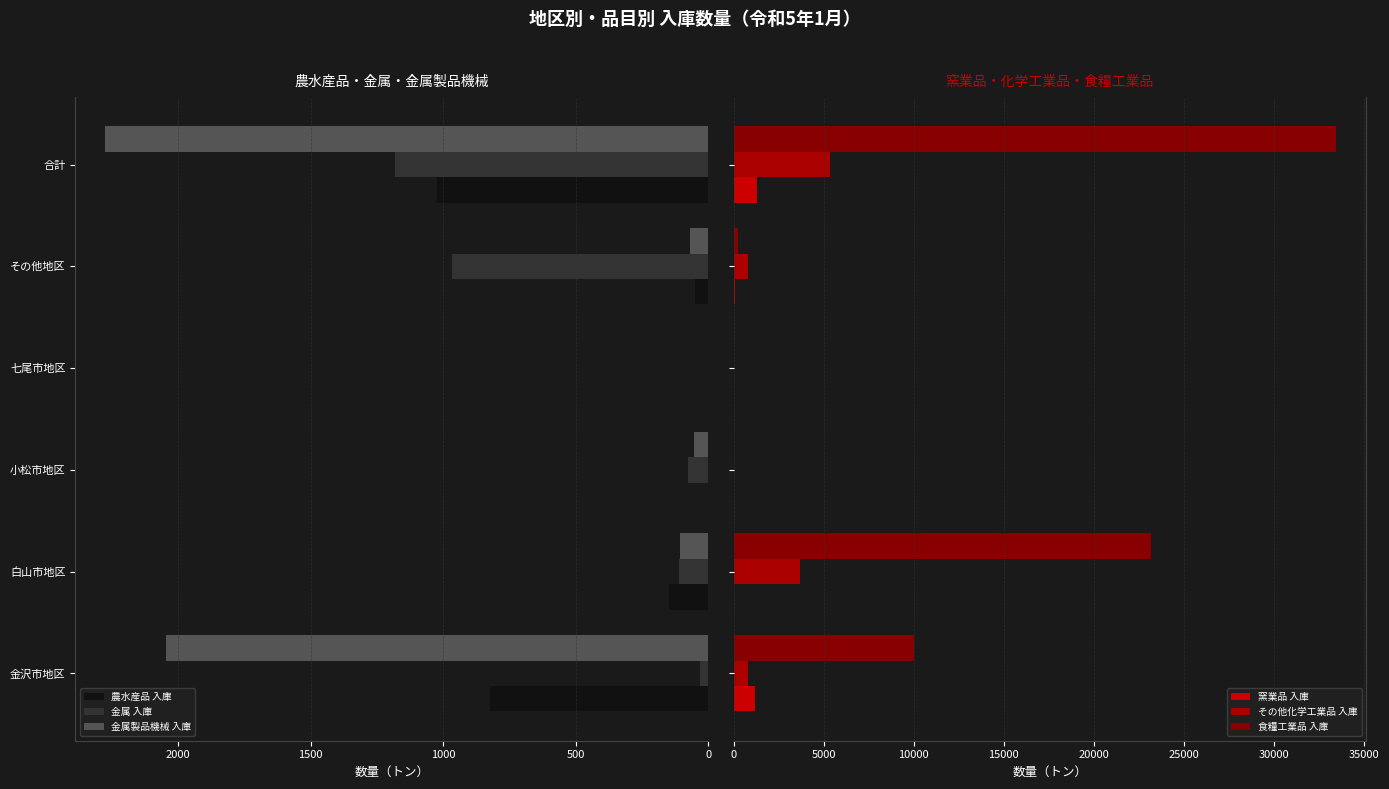

Reading left to right, list all the values displayed in this chart.

農水産品 入庫: 824.1	148.0	0.0	0.0	50.0	1022.1
金属 入庫: 30.0	108.9	75.0	0.0	967.0	1180.9
金属製品機械 入庫: 2045.0	108.0	54.0	0.0	68.0	2275.0
窯業品 入庫: 1217.2	0.0	0.0	0.0	61.0	1278.2
その他化学工業品 入庫: 798.4	3713.0	15.0	14.0	797.1	5337.5
食糧工業品 入庫: 10018.0	23182.0	0.0	0.0	247.0	33447.0